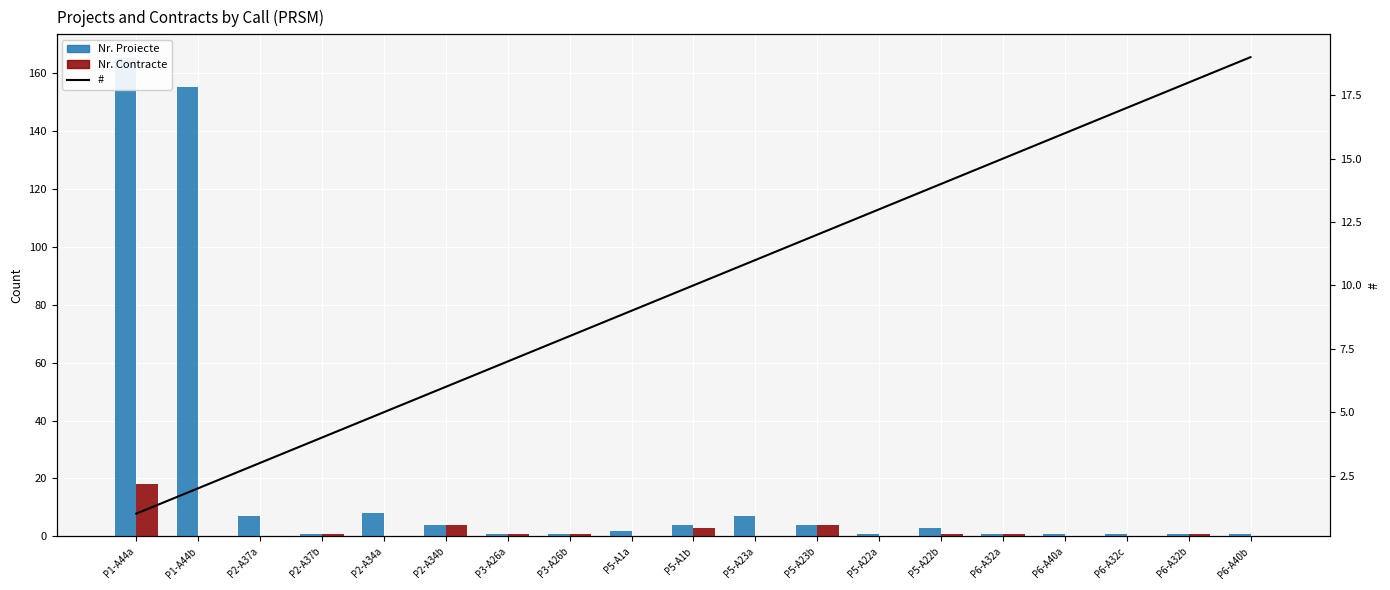

How many data points does each series have?

19